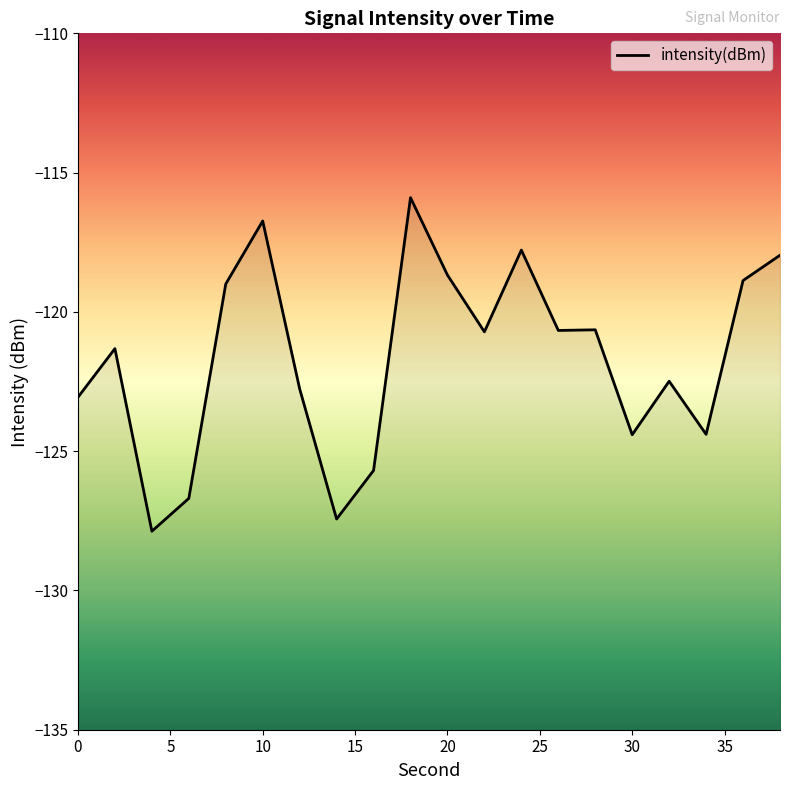

What is the average value?

-121.7